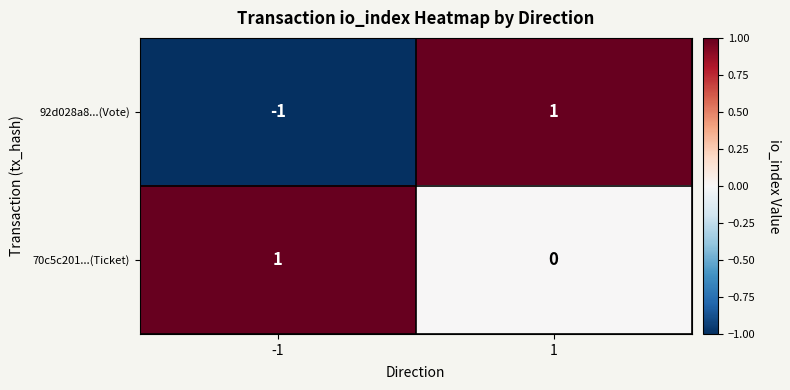

What is the greatest value displayed?

1